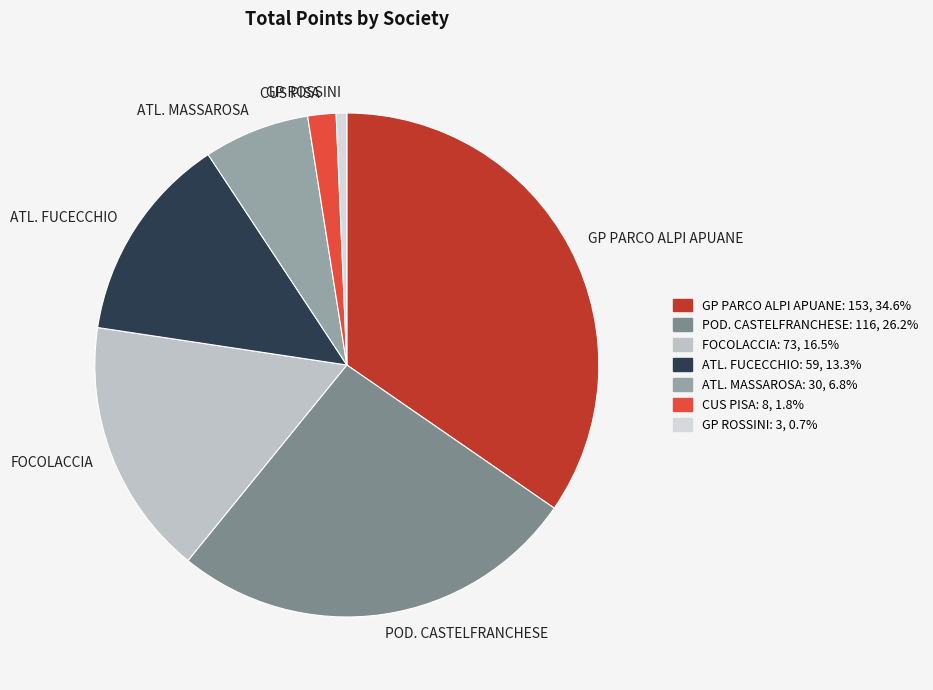

Approximately how many times larger is the value at ATL. FUCECCHIO compared to CUS PISA?

7.4